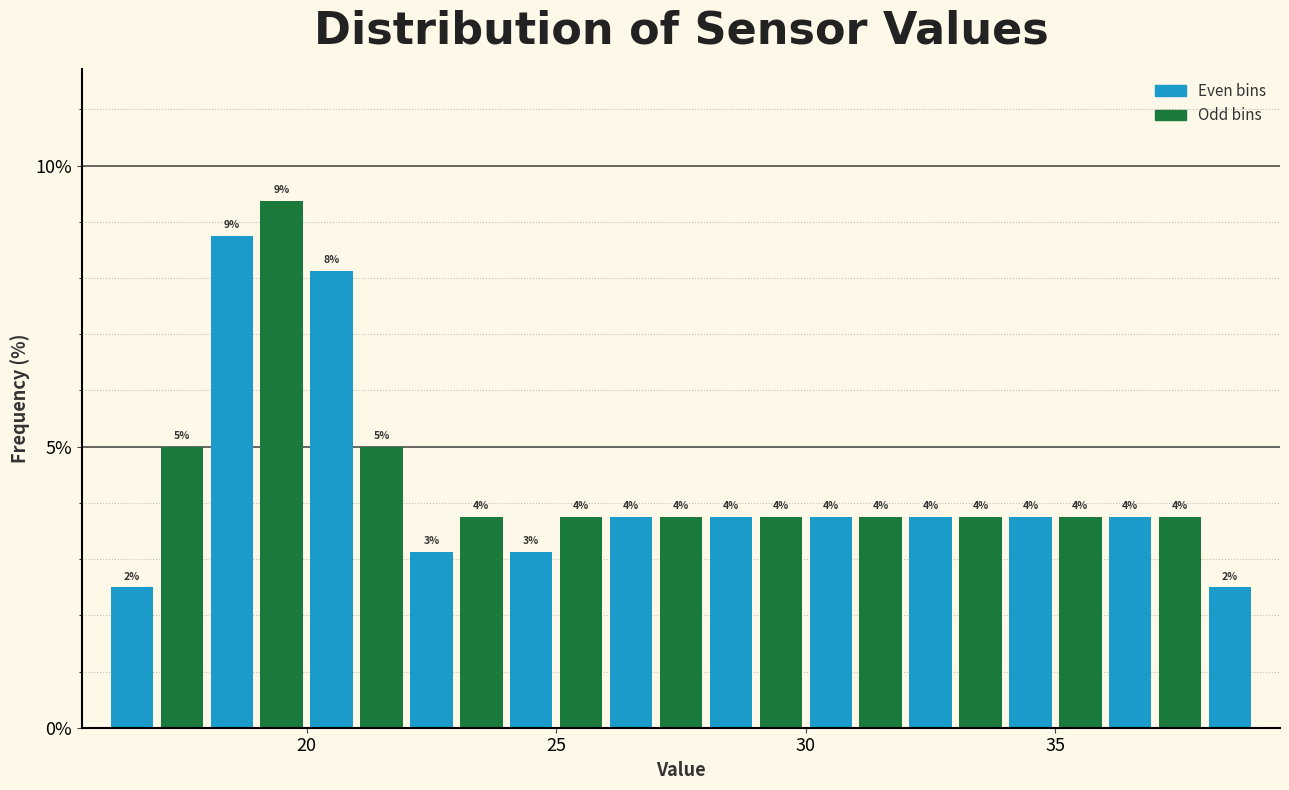

Read against the x-axis, roughly where is the centre of the tallest bar?

19.5